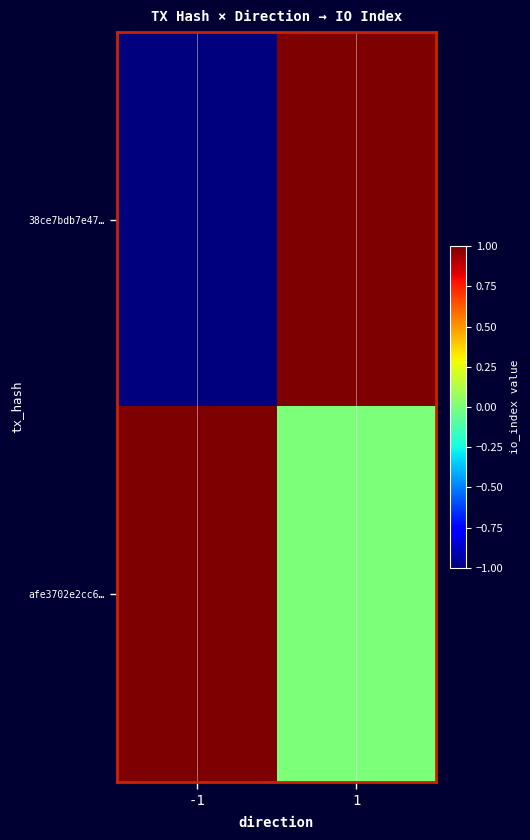

Which category has the highest value across all series?

1